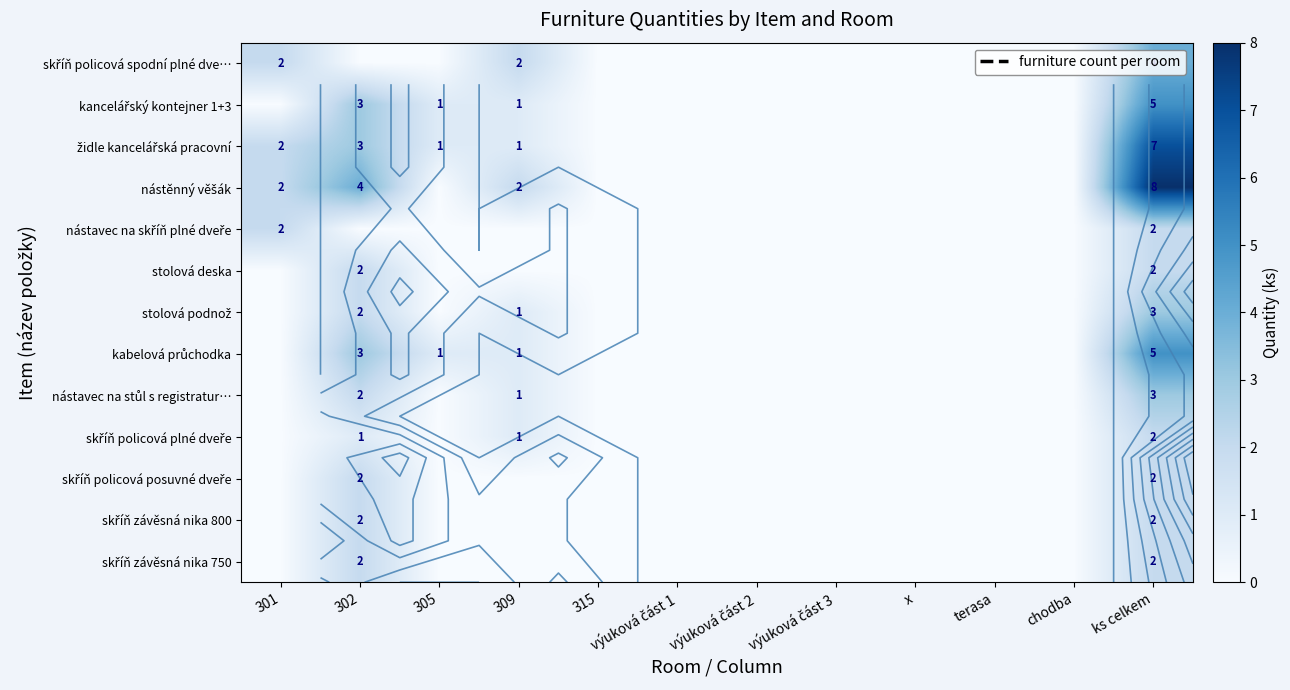

What is the greatest value displayed?

8